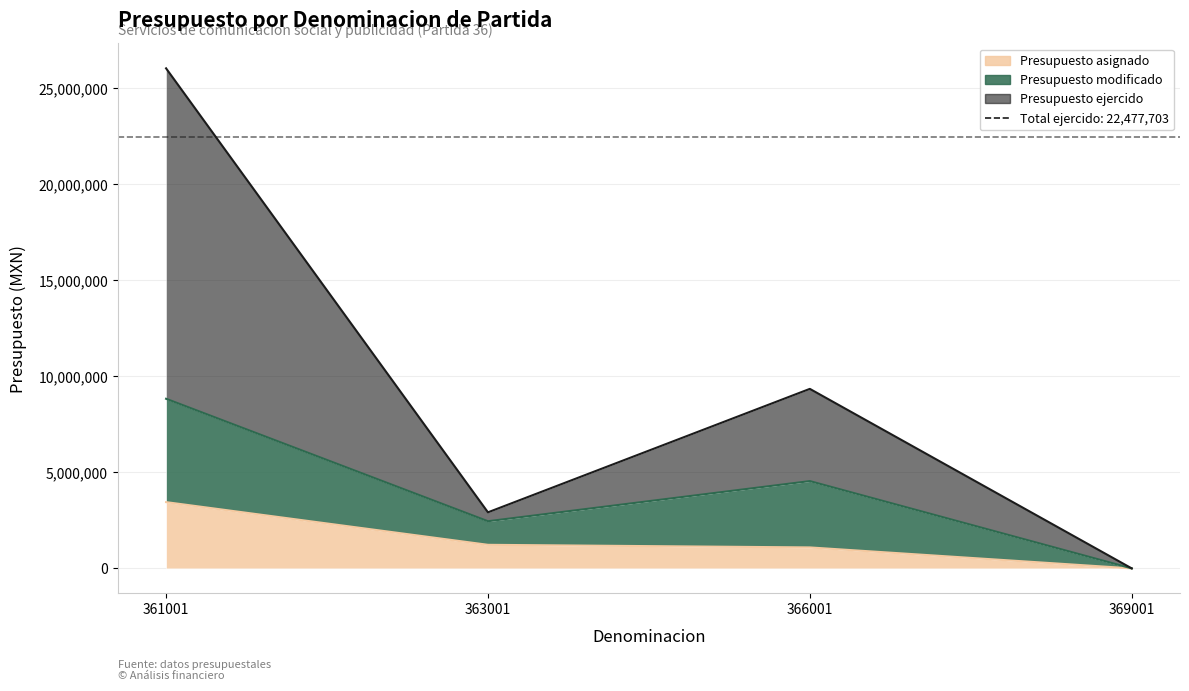

What is the maximum value for Presupuesto modificado?

8834605.8